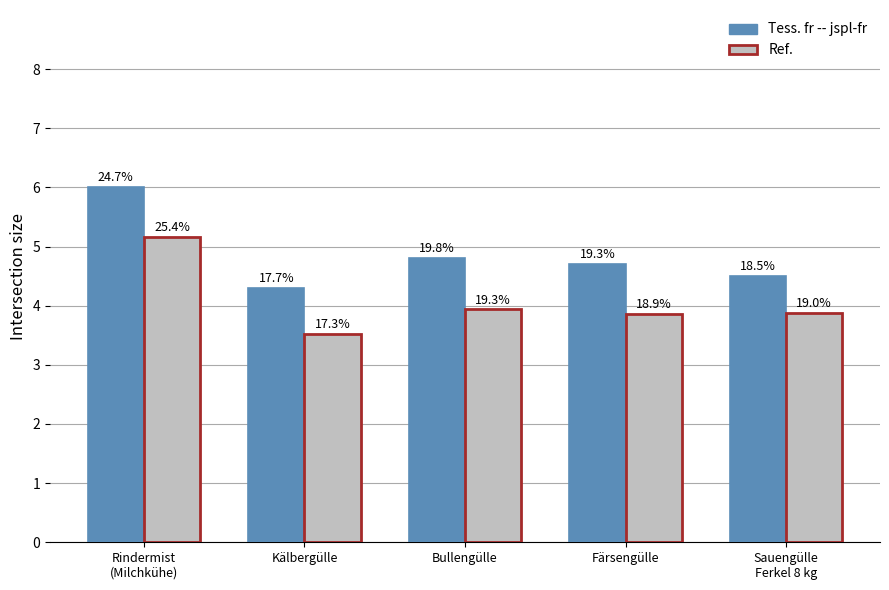

Rank the series by their maximum value, from highest to lowest.

Tess. fr -- jspl-fr, Ref.